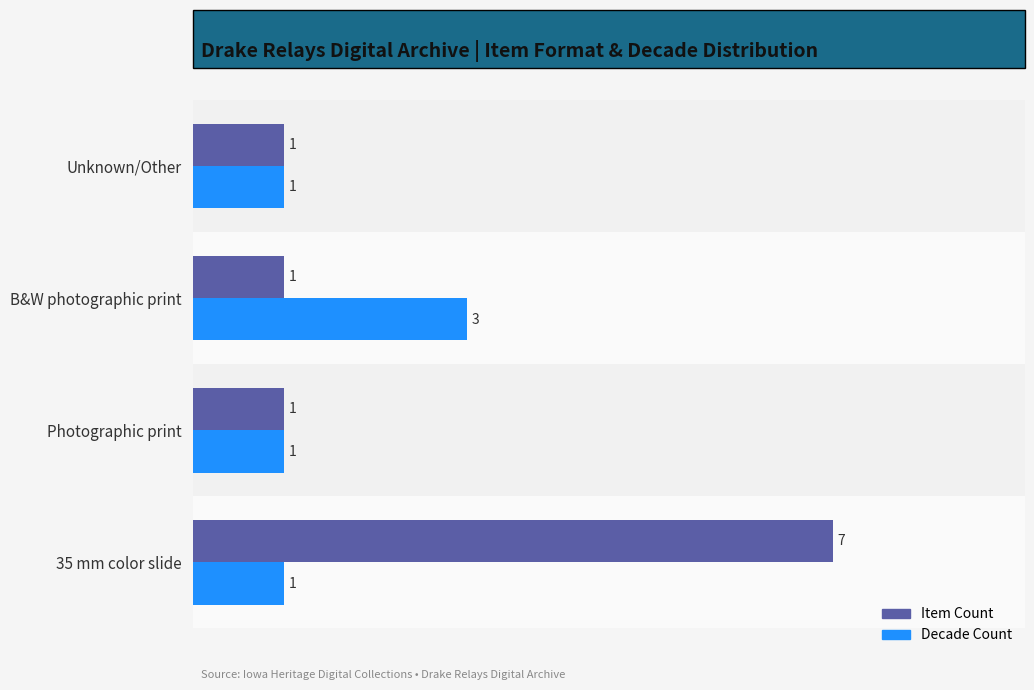

True or false: Decade Count has a value of 0 at 35 mm color slide.

False